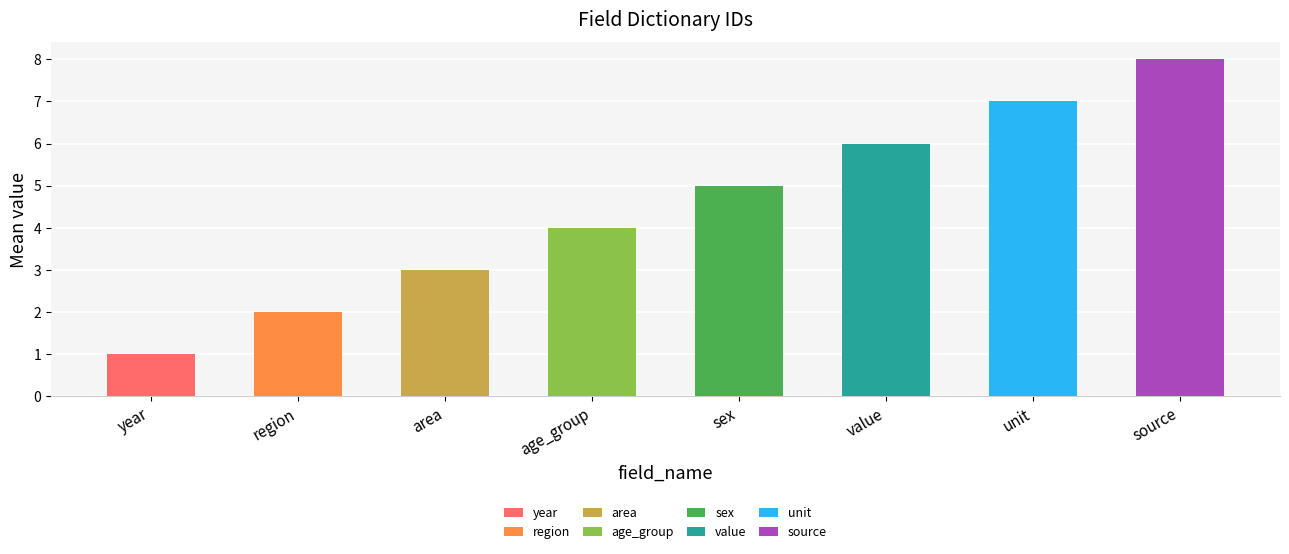

Approximately how many times larger is the value at value compared to sex?

1.2